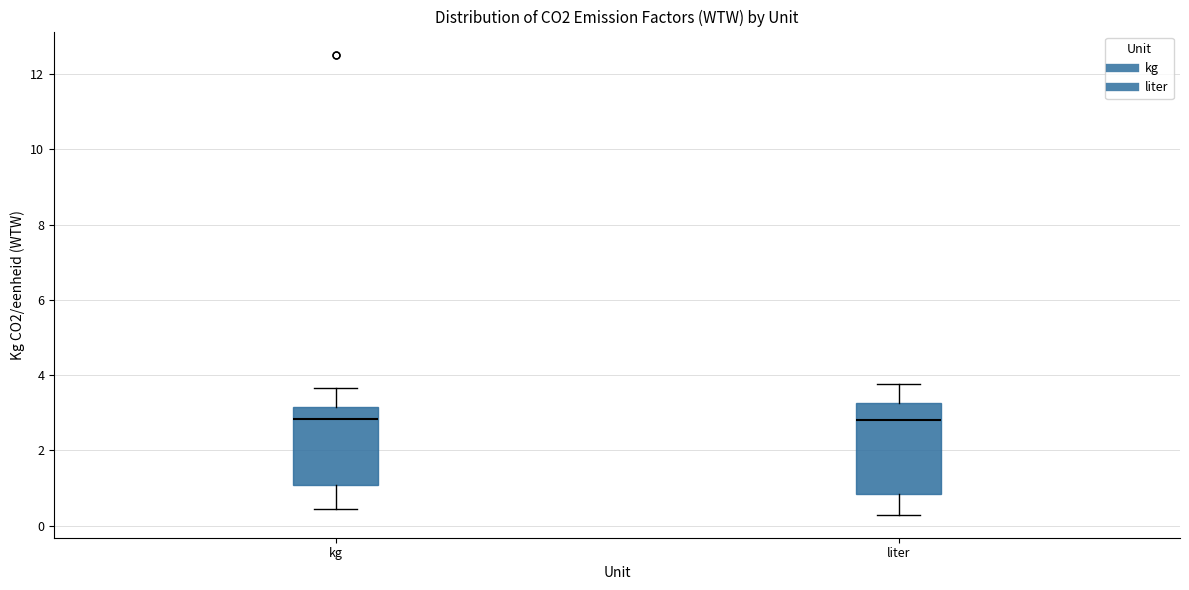

Where is the lower edge of the box for liter on the y-axis? The values are not printed on the chart, so give them approximately, as read against the axis.

0.8